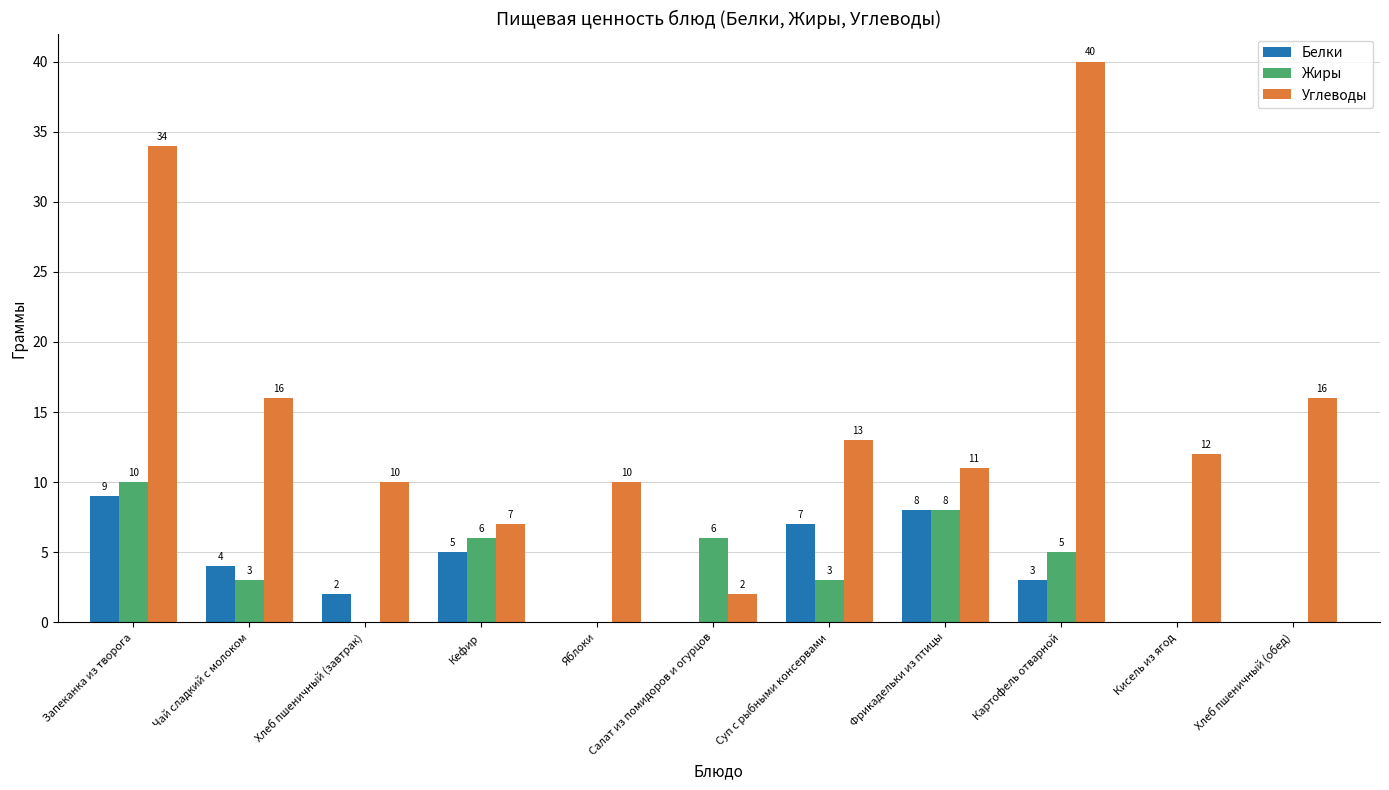

True or false: Белки has a value of 8 at Фрикадельки из птицы.

True